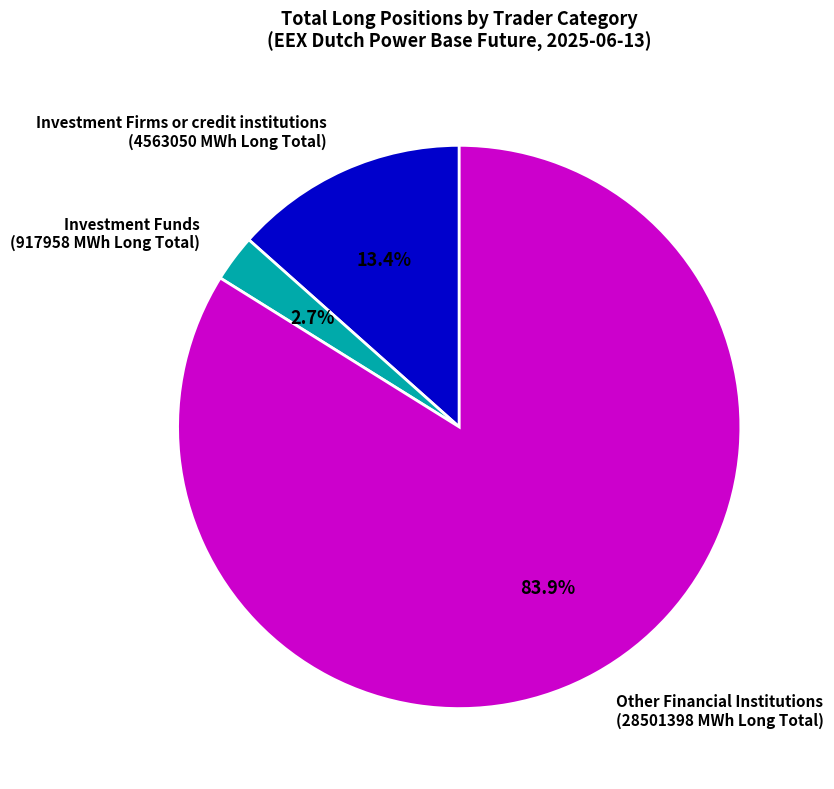

To the nearest percent, what is the average slice percentage?

33%